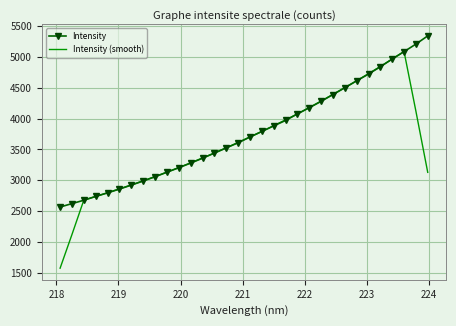

Which series ends up on top after the final intersection of Intensity (smooth) and Intensity?

Intensity